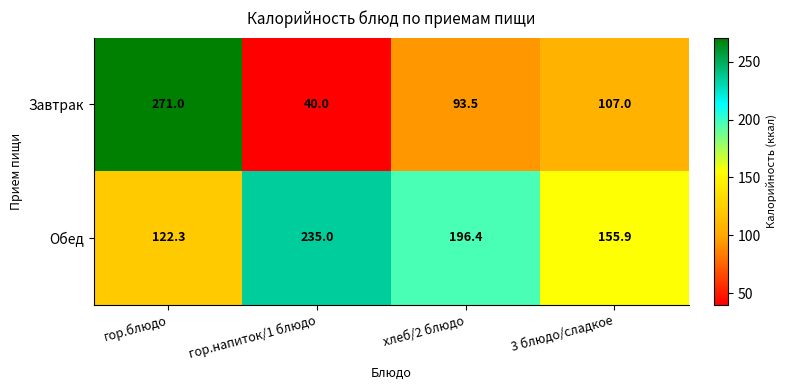

How many series are shown in this chart?

2